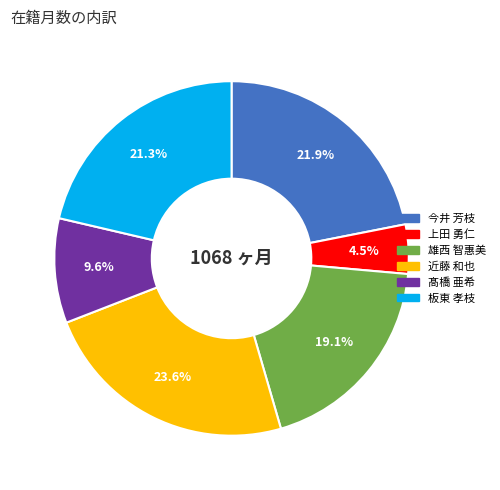

How many segments does this pie chart have?

6